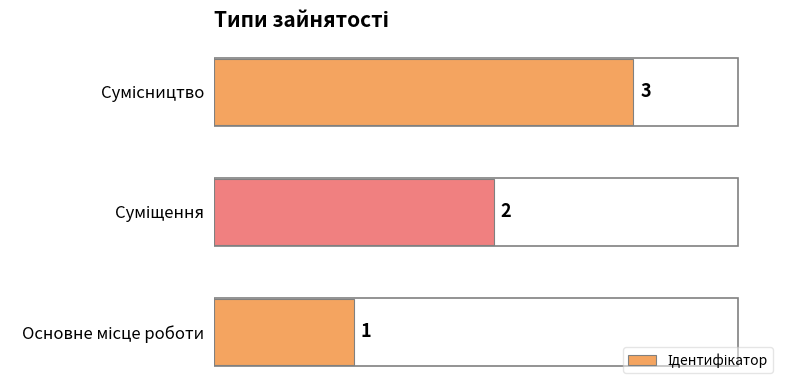

How many values are between 1 and 3?

3